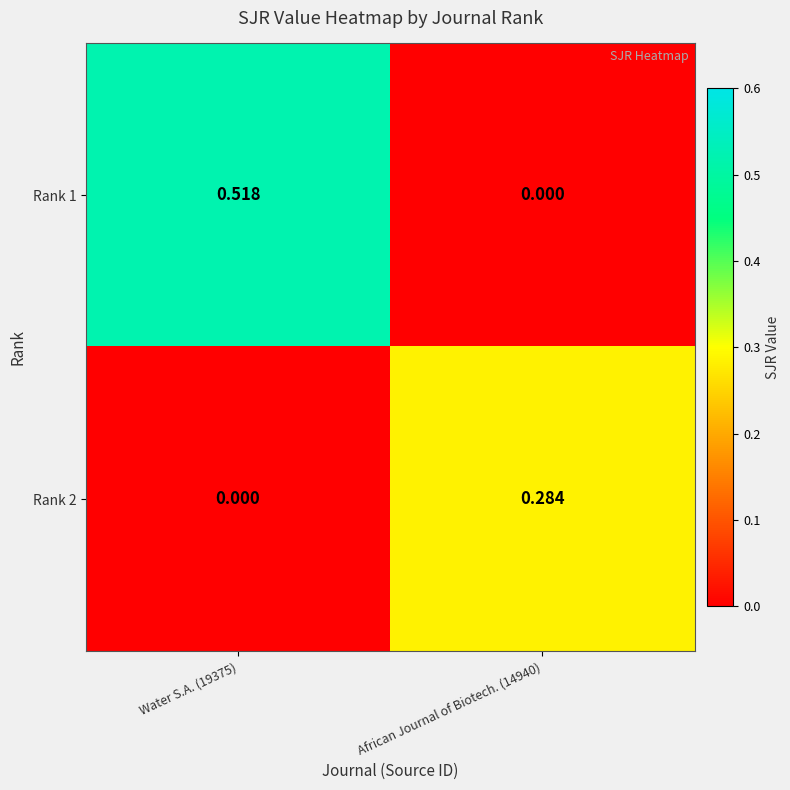

Is the value of Rank 1 at Water S.A. (19375) greater than the value of Rank 2 at Water S.A. (19375)?

Yes